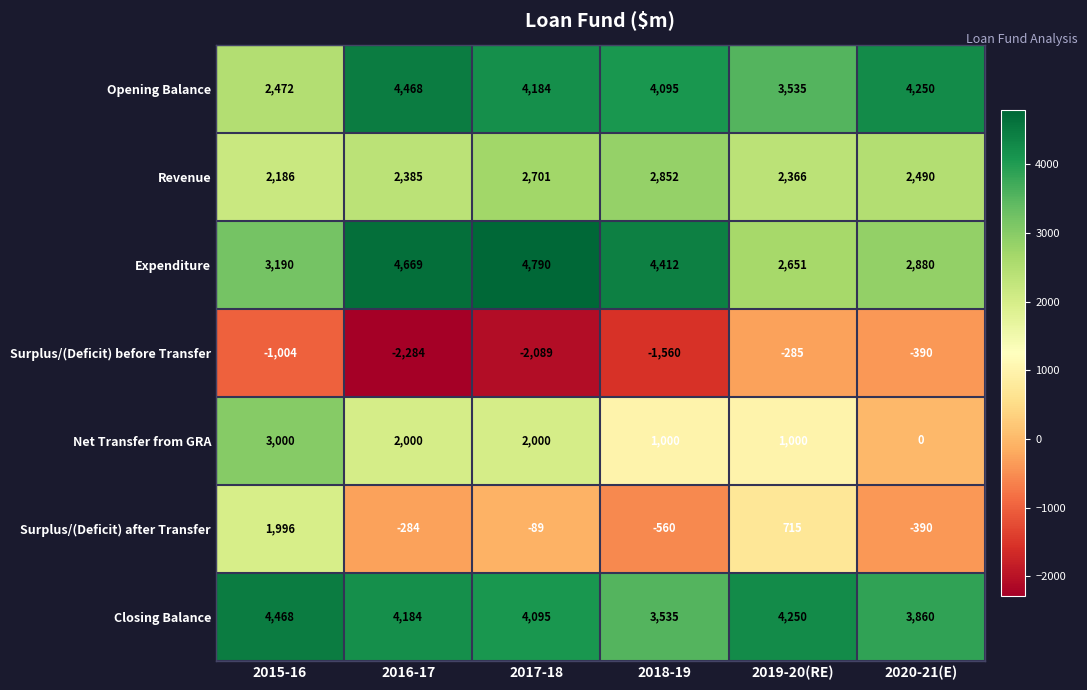

What is the spread (max minus min) of values at 2018-19?

5972